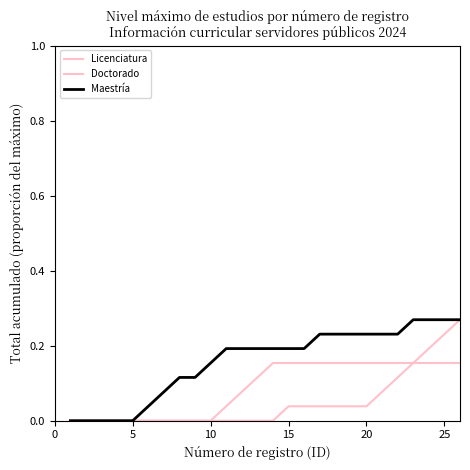

How many series are shown in this chart?

3